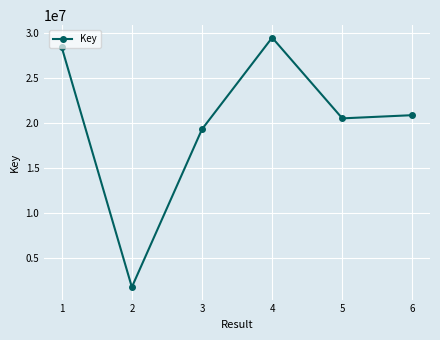

At which category does the data reach its first local valley?

2